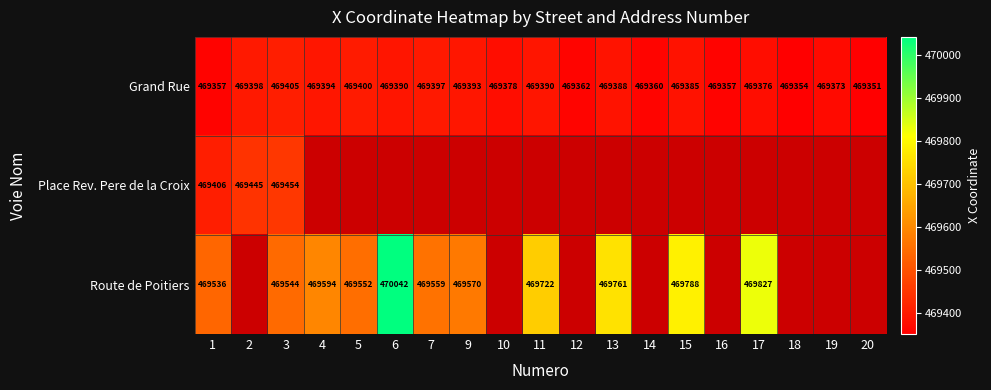

How many data points does each series have?

19